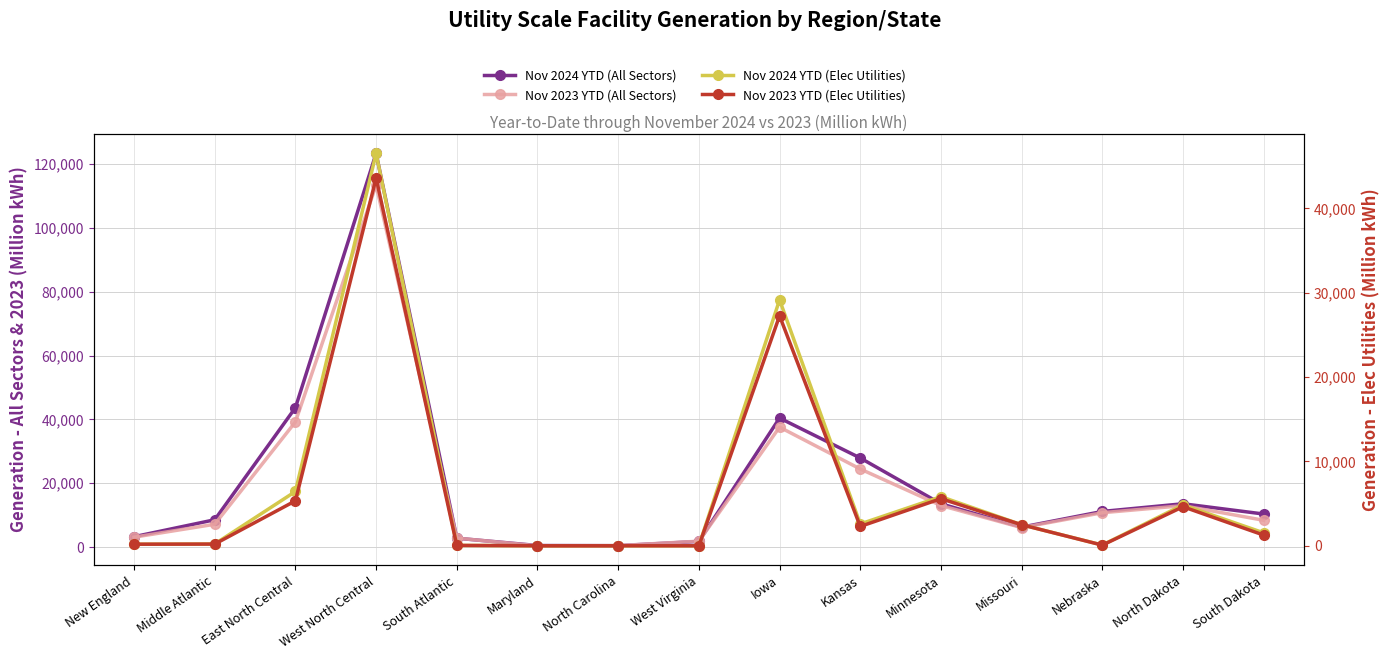

Which series has the widest spread of values?

Nov 2024 YTD (All Sectors)